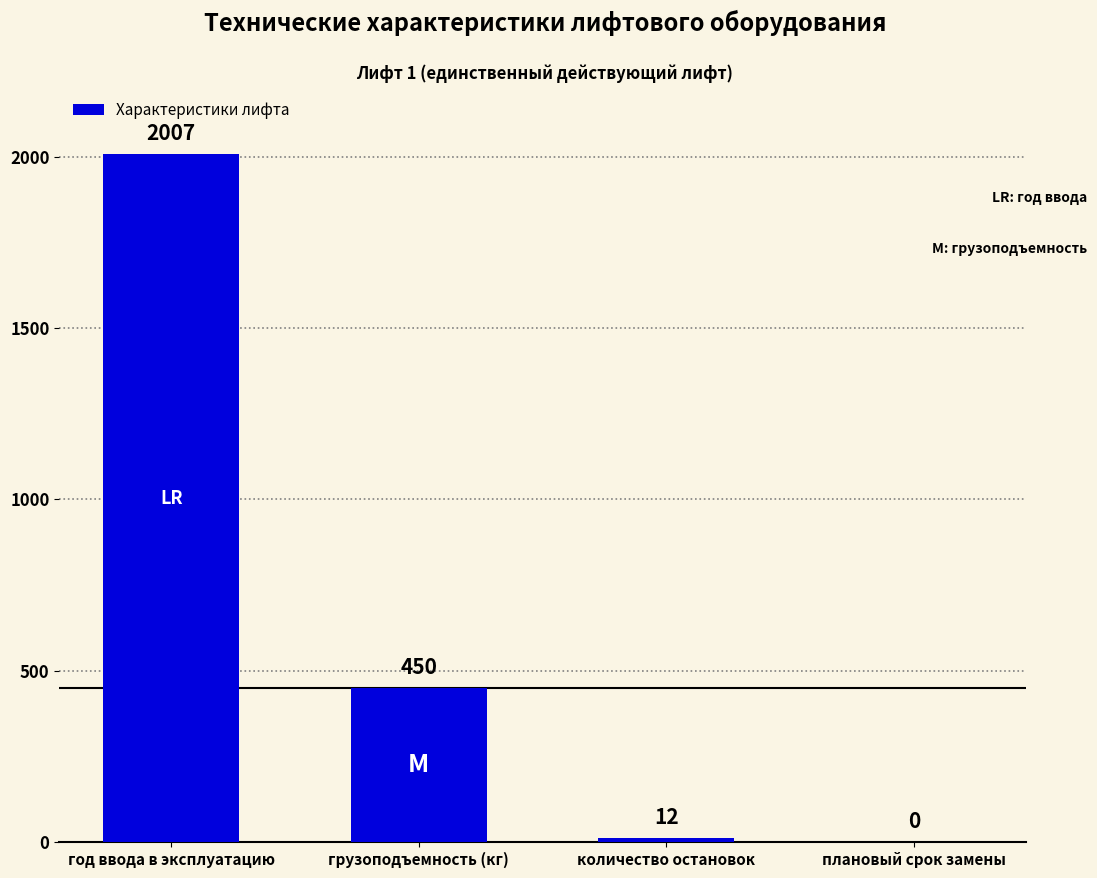

How many series are shown in this chart?

1